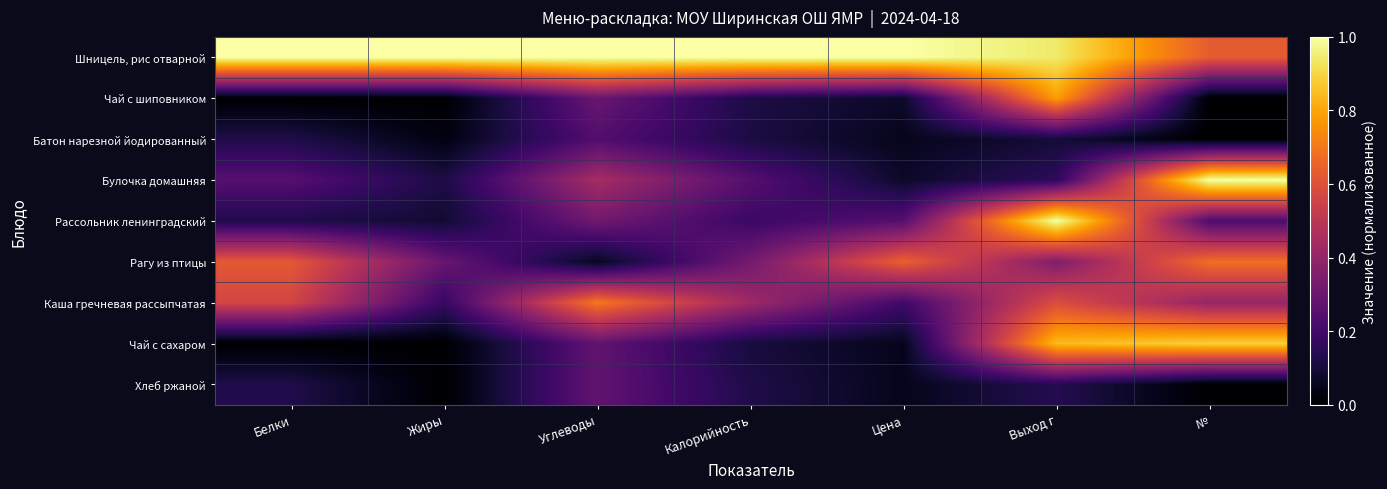

Reading left to right, extract all data points from this chart.

Шницель, рис отварной: Белки=1.0	Жиры=1.0	Углеводы=1.0	Калорийность=1.0	Цена=1.0	Выход г=0.9	№=0.6
Чай с шиповником: Белки=0.0	Жиры=0.0	Углеводы=0.3	Калорийность=0.1	Цена=0.1	Выход г=0.8	№=0.0
Батон нарезной йодированный: Белки=0.1	Жиры=0.0	Углеводы=0.2	Калорийность=0.1	Цена=0.1	Выход г=0.1	№=0.0
Булочка домашняя: Белки=0.2	Жиры=0.1	Углеводы=0.4	Калорийность=0.2	Цена=0.1	Выход г=0.2	№=1.0
Рассольник ленинградский: Белки=0.1	Жиры=0.1	Углеводы=0.3	Калорийность=0.2	Цена=0.3	Выход г=1.0	№=0.2
Рагу из птицы: Белки=0.6	Жиры=0.3	Углеводы=0.1	Калорийность=0.3	Цена=0.6	Выход г=0.4	№=0.7
Каша гречневая рассыпчатая: Белки=0.6	Жиры=0.2	Углеводы=0.7	Калорийность=0.4	Цена=0.2	Выход г=0.6	№=0.4
Чай с сахаром: Белки=0.0	Жиры=0.0	Углеводы=0.3	Калорийность=0.1	Цена=0.0	Выход г=0.8	№=0.9
Хлеб ржаной: Белки=0.1	Жиры=0.0	Углеводы=0.3	Калорийность=0.1	Цена=0.0	Выход г=0.1	№=0.0